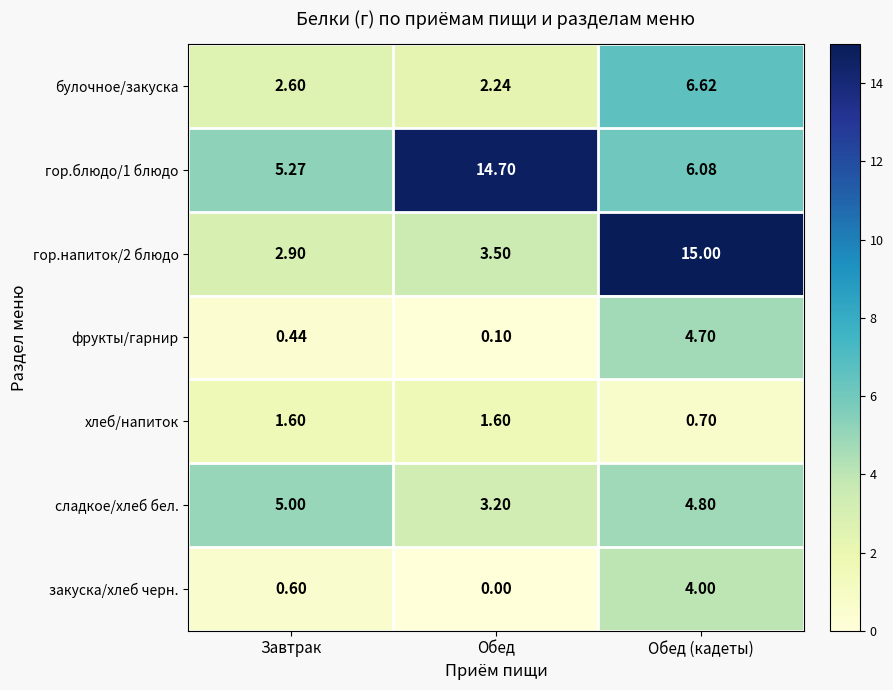

Which series has the widest spread of values?

гор.напиток/2 блюдо